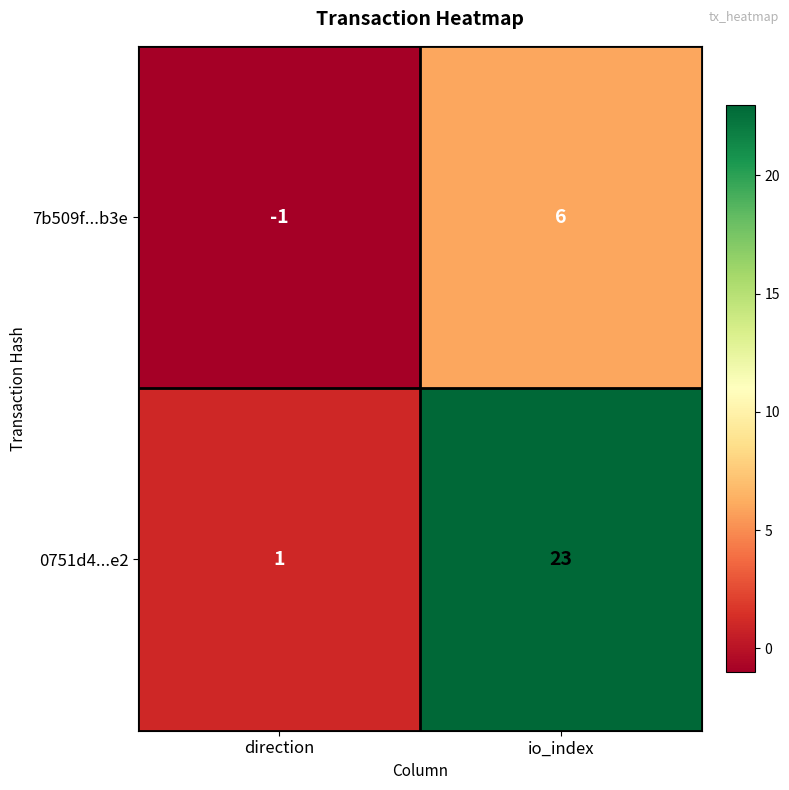

What is the maximum value for 0751d4...e2?

23